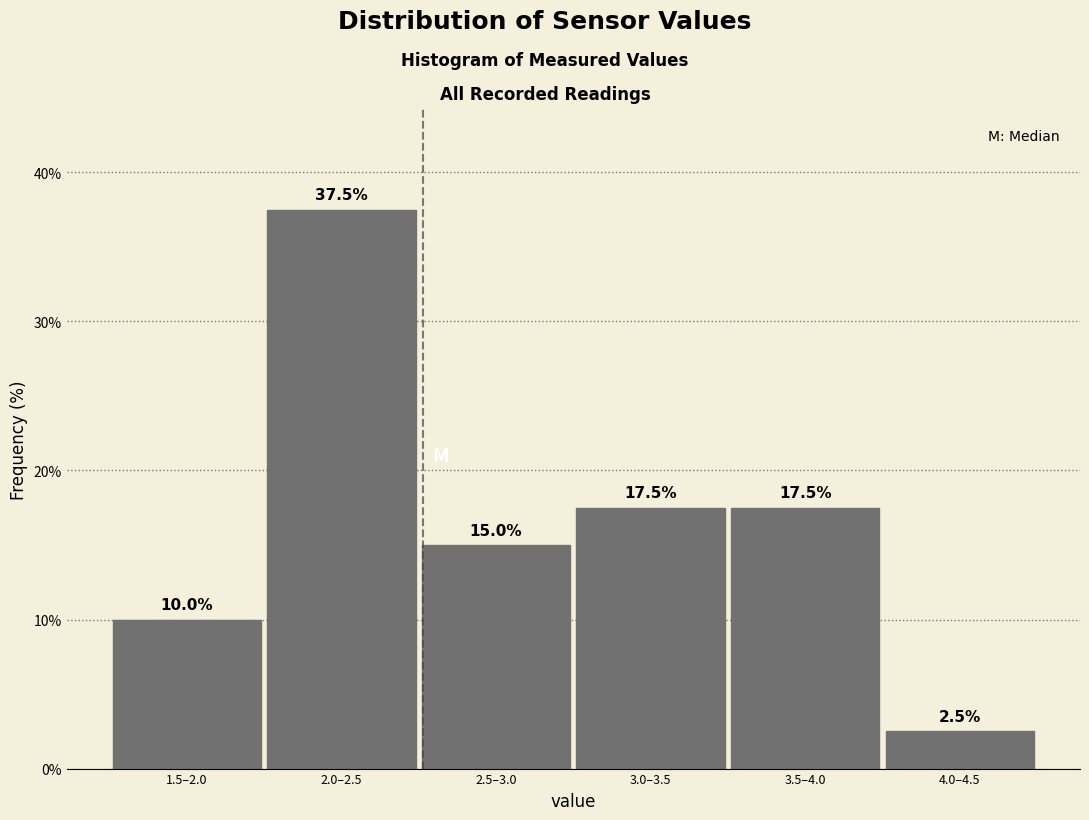

Reading left to right, extract all data points from this chart.

1.5–2.0=10.0	2.0–2.5=37.5	2.5–3.0=15.0	3.0–3.5=17.5	3.5–4.0=17.5	4.0–4.5=2.5